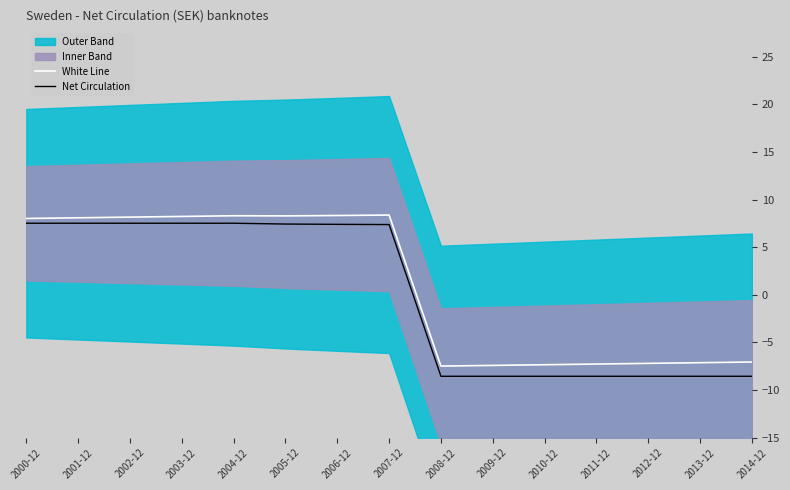

Rank the series by their maximum value, from lowest to highest.

Net Circulation, White Line